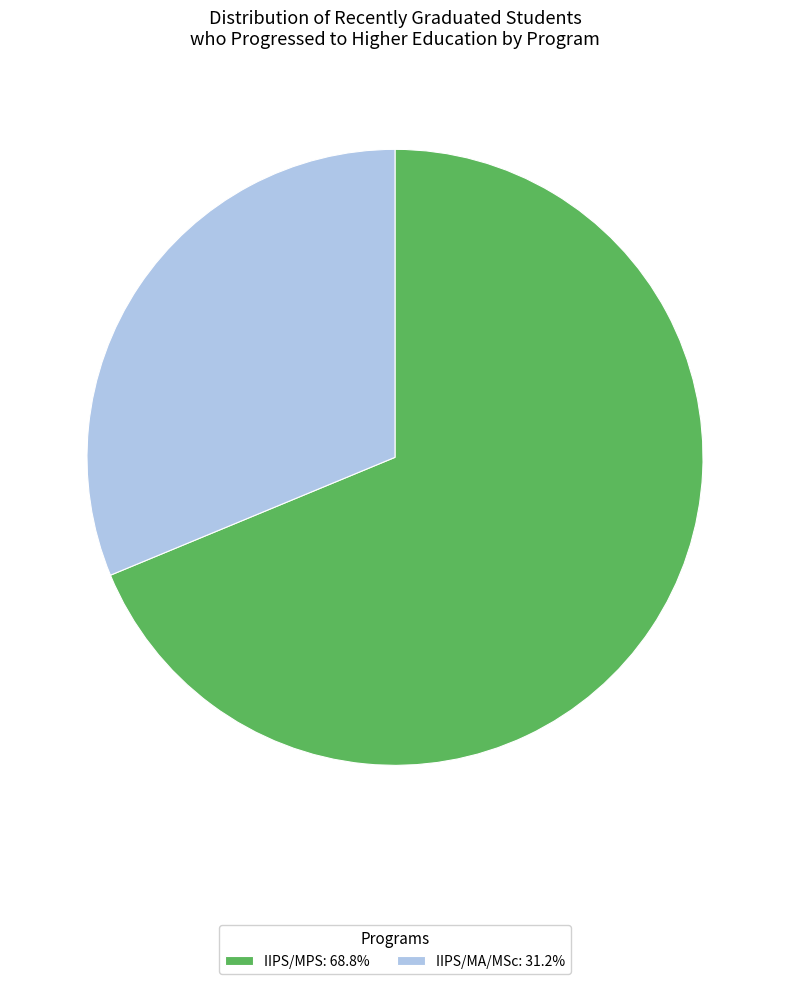

Approximately how many times larger is the value at IIPS/MA/MSc: 31.2% compared to IIPS/MPS: 68.8%?

0.5